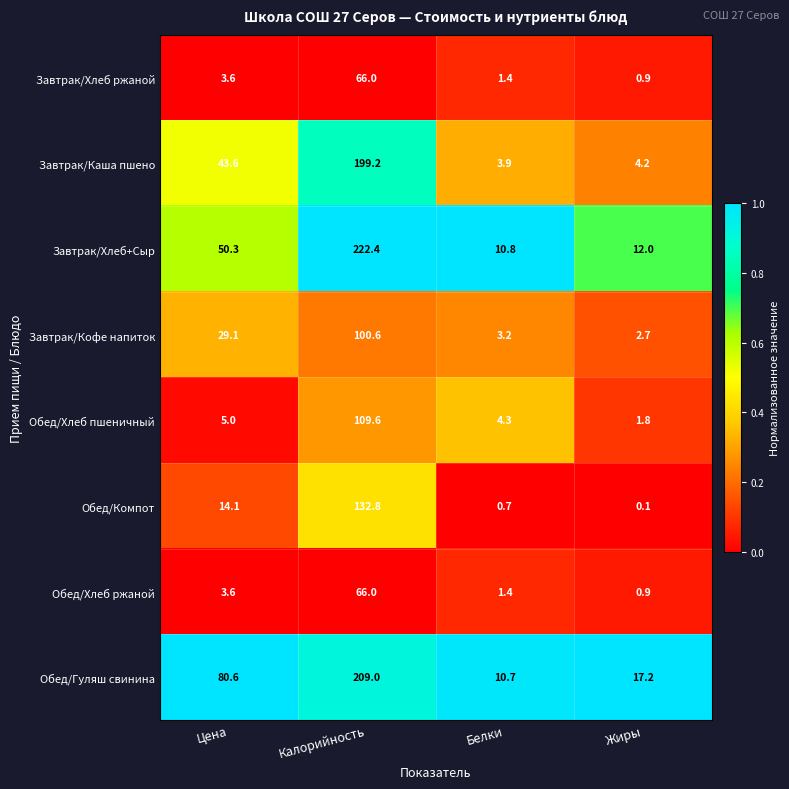

At how many categories does at least one series exceed 0?

4